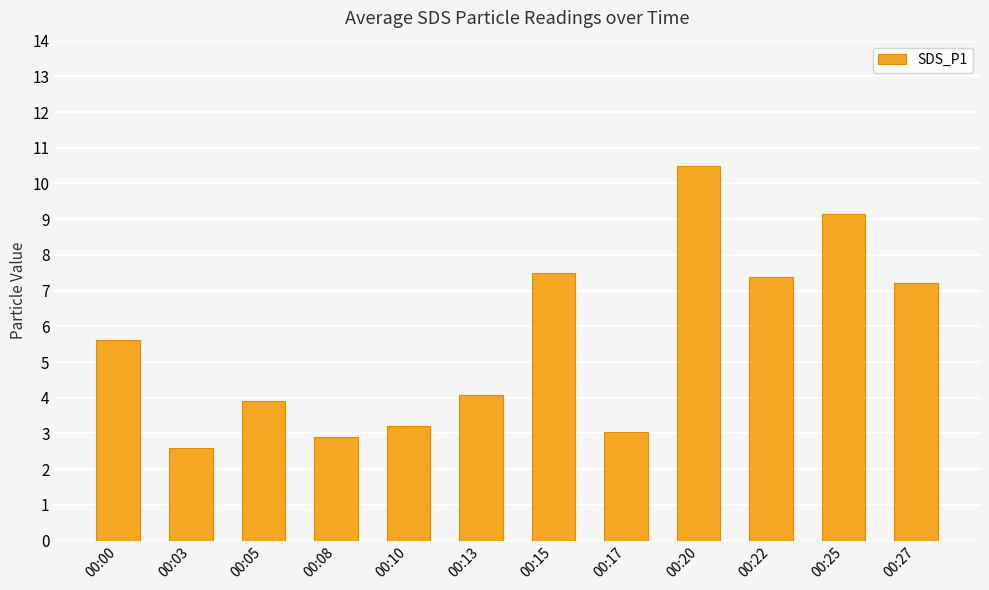

The value at 00:25 is 16.2. True or false?

False